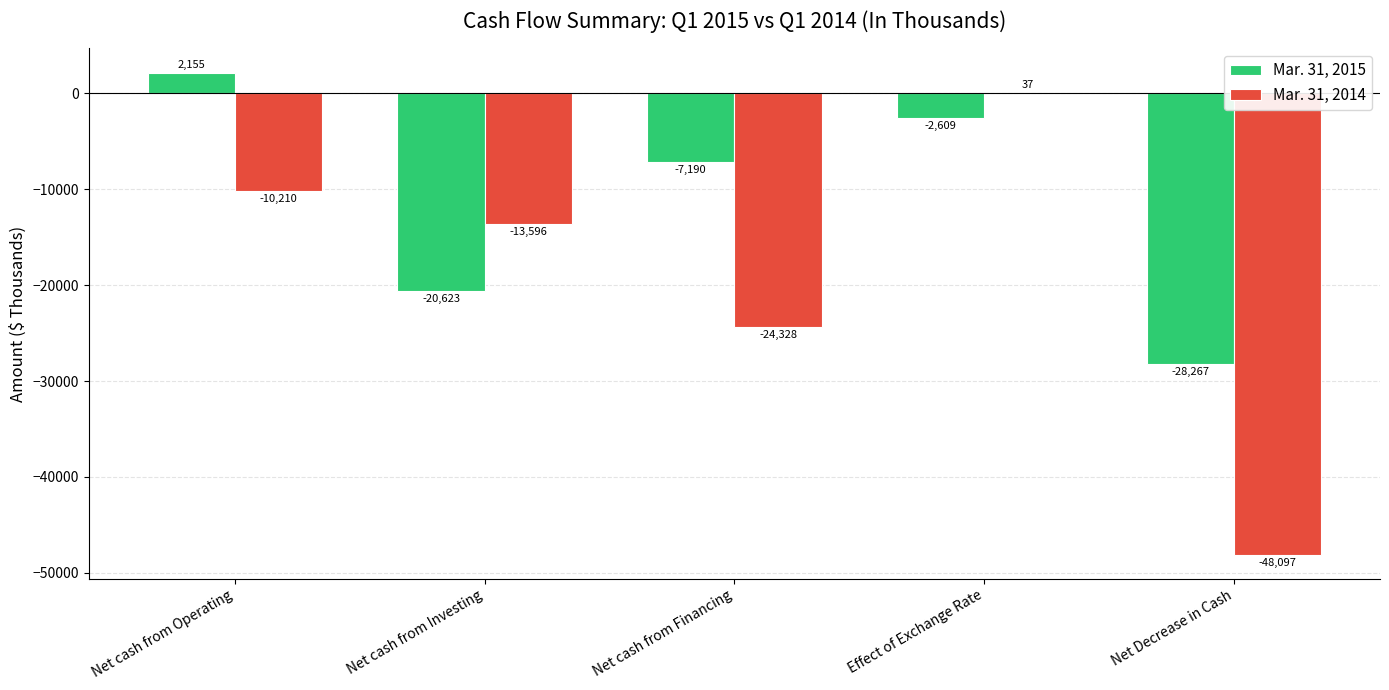

How many values in the Mar. 31, 2015 series exceed -7190?

2